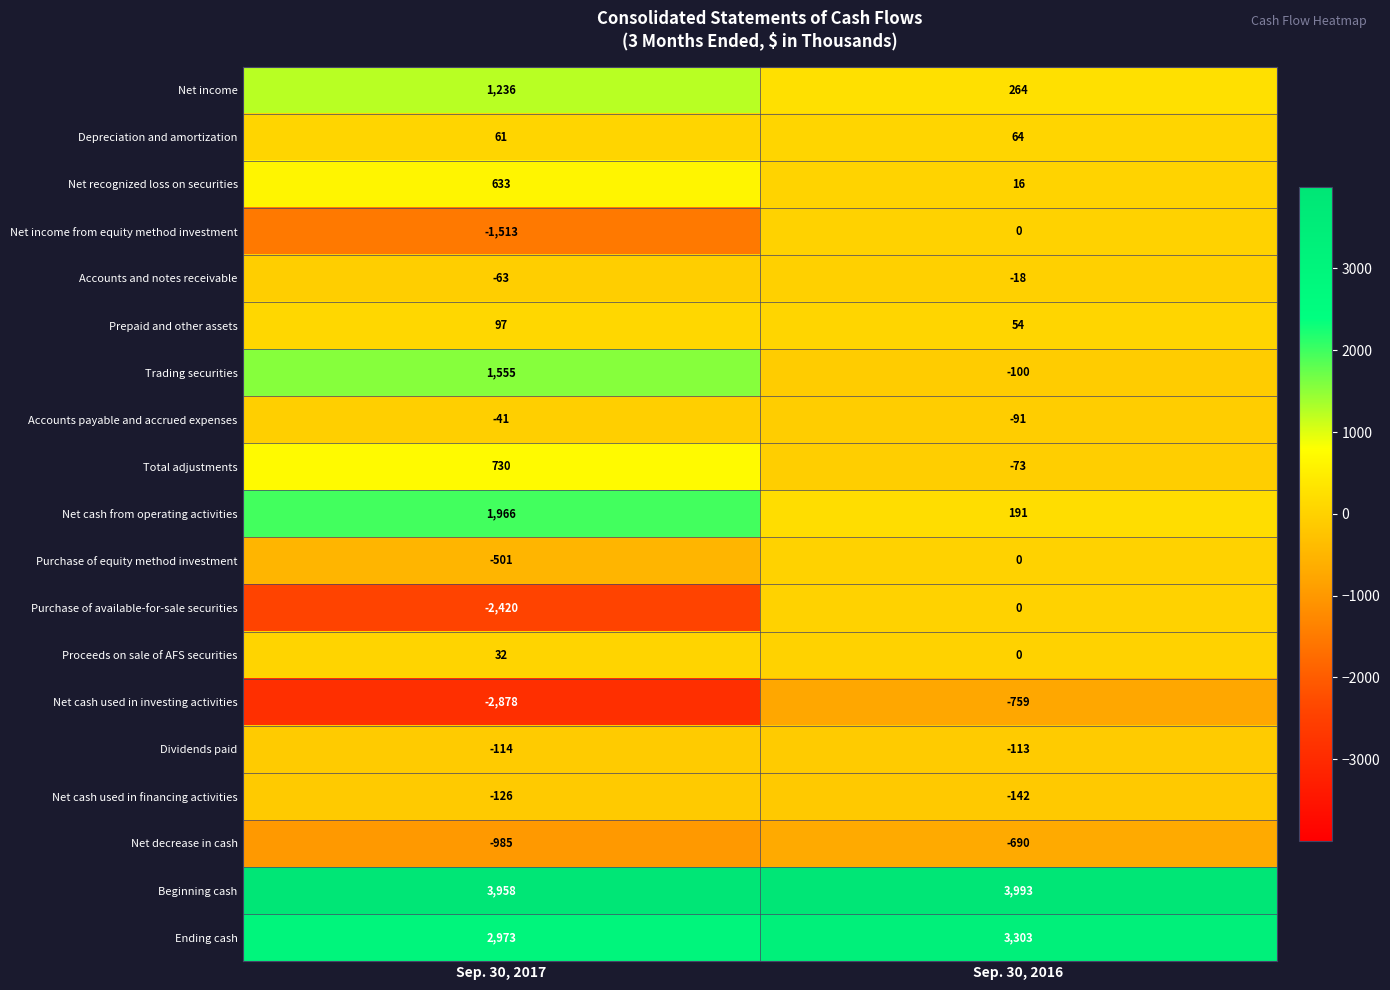

At which category is the sum across all series the highest?

Sep. 30, 2016